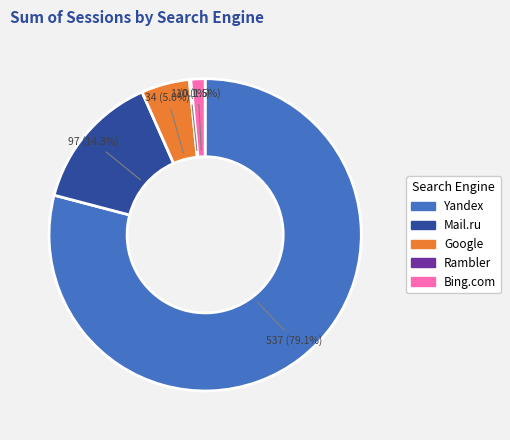

What is the ratio of the value at Yandex to the value at Mail.ru?

5.5